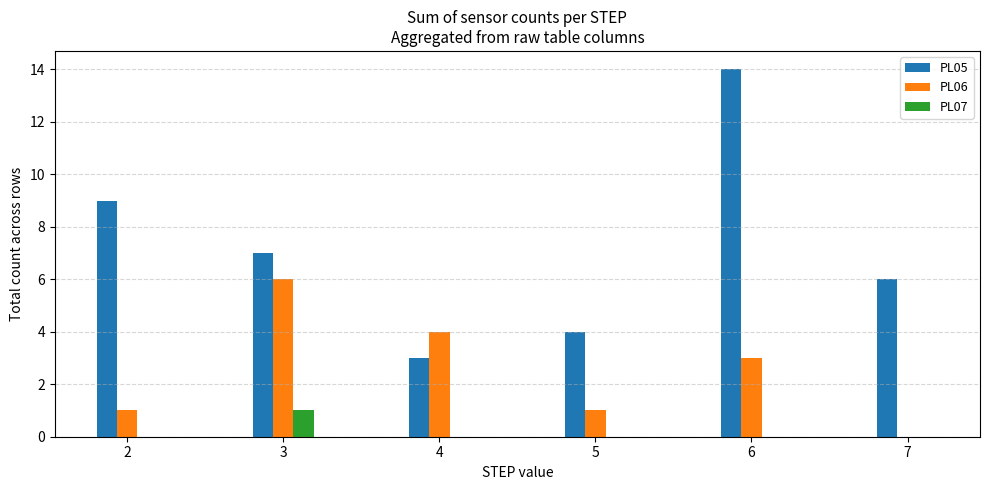

Is the value of PL05 at 7 greater than the value of PL06 at 6?

Yes